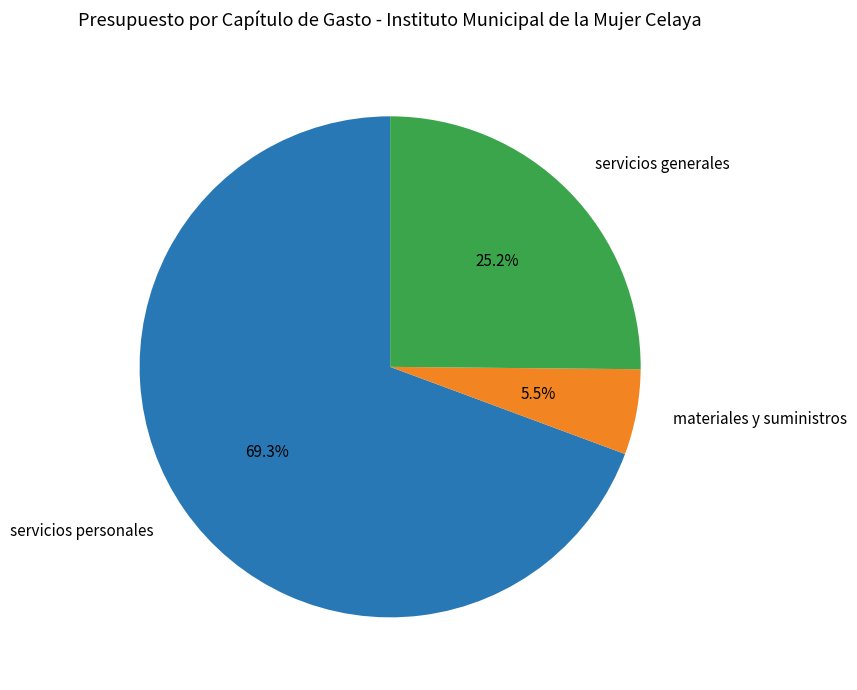

Does any single category account for the majority?

Yes